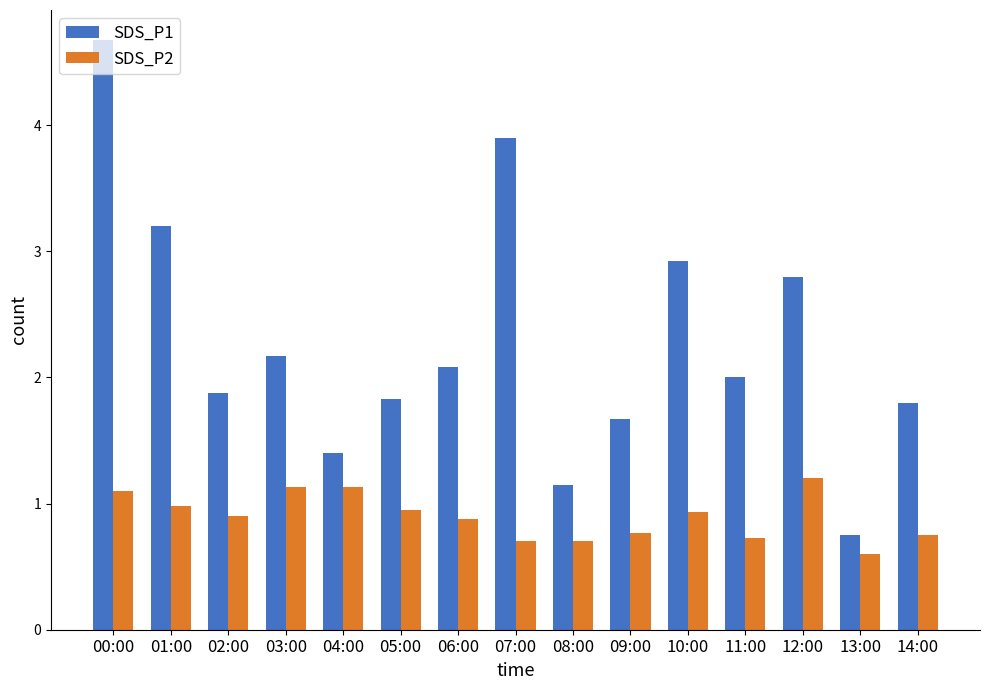

Rank the series by their maximum value, from highest to lowest.

SDS_P1, SDS_P2